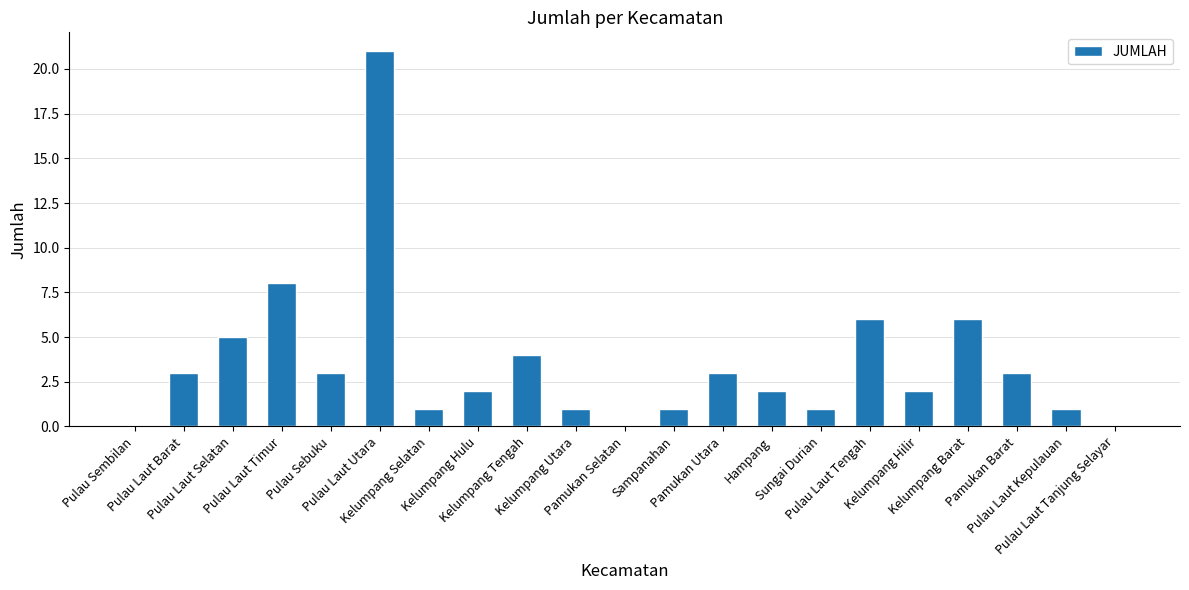

What is the maximum value shown in the chart?

21